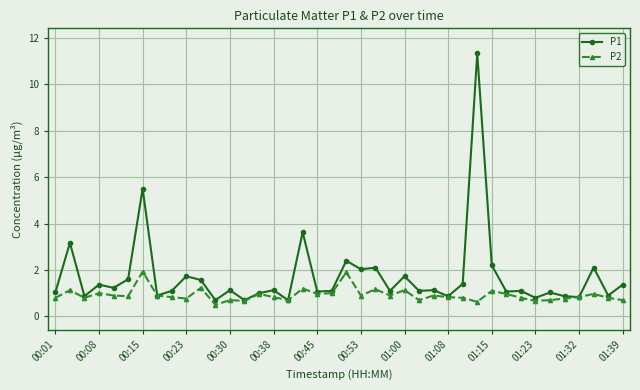

True or false: P2 has more than 2 points higher than both neighbors.

True